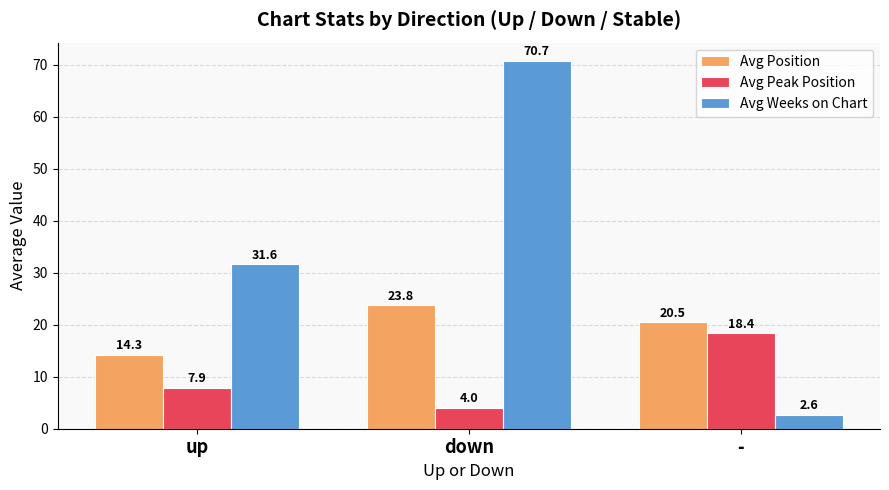

Is the value of Avg Position at up greater than the value of Avg Weeks on Chart at -?

Yes